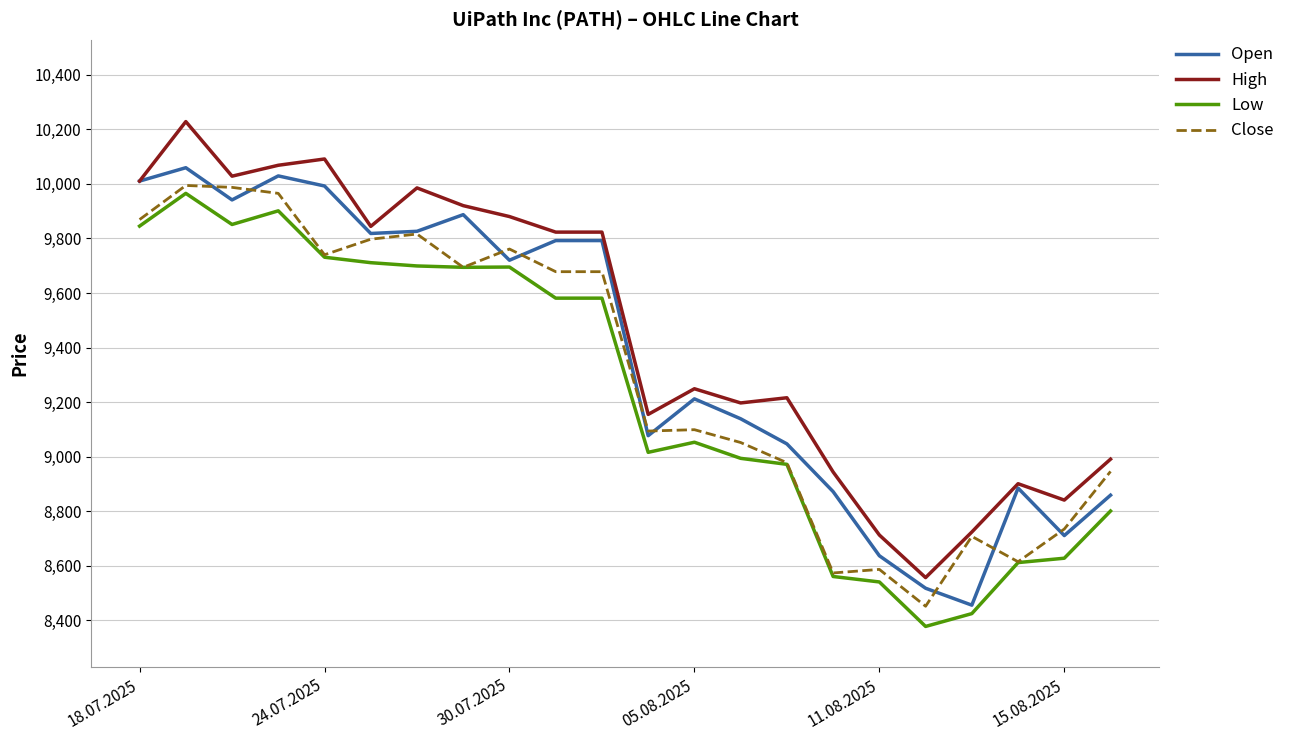

How many distinct data groups are displayed?

4